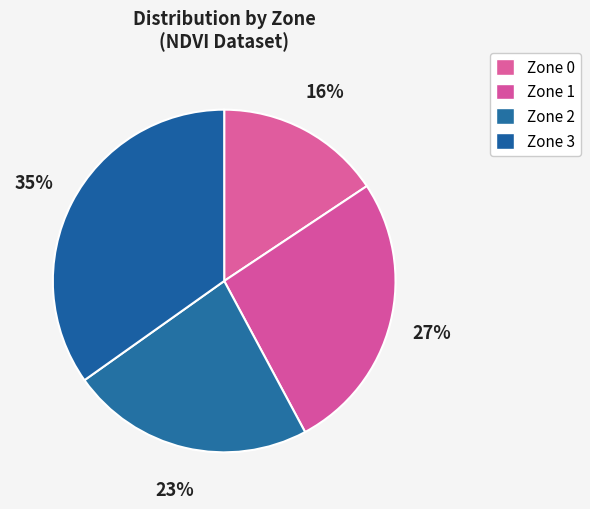

Is there a majority slice in this chart?

No